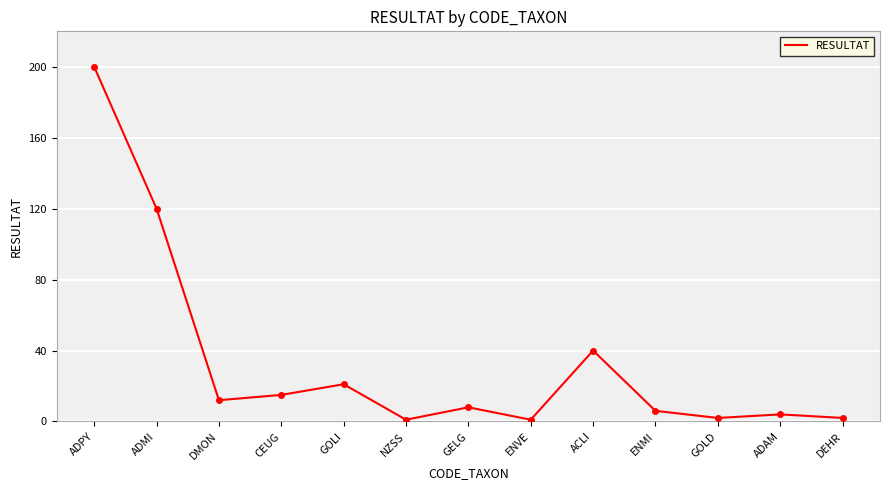

What is the change in value from CEUG to ENVE?

-14